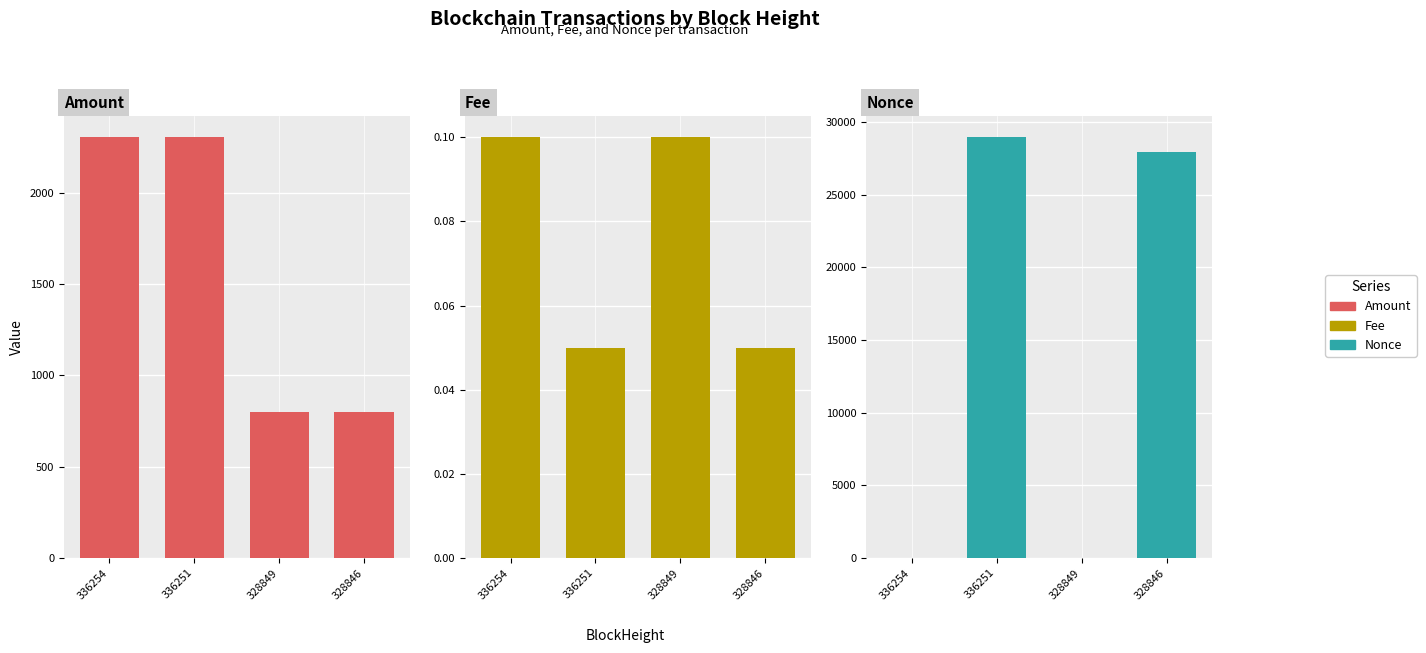

The Amount series shows 2304.9 at 336251. True or false?

True